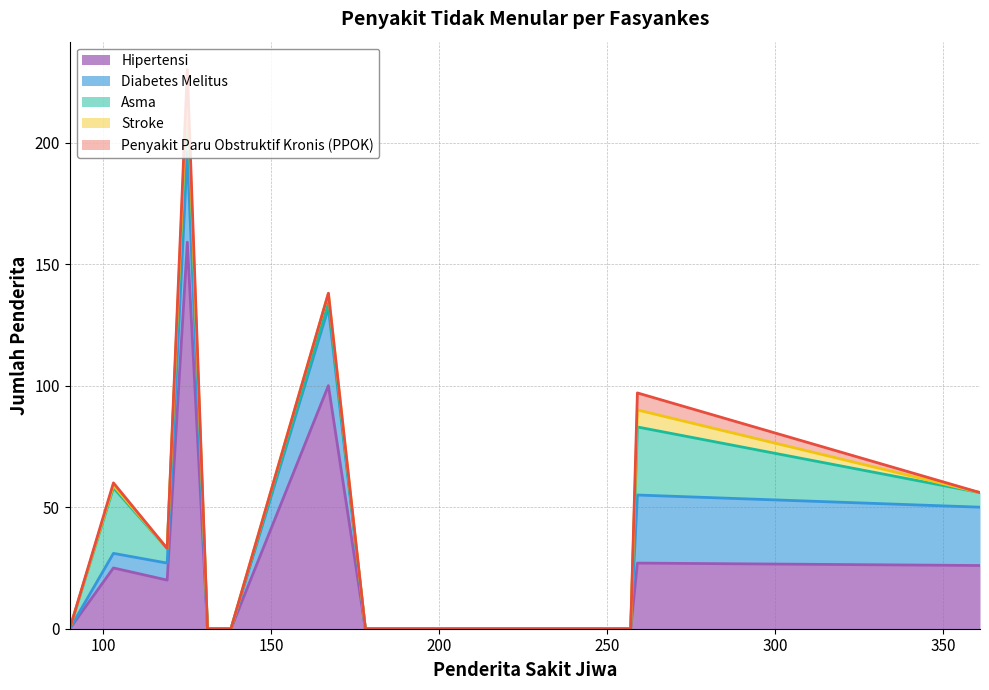

At 103, list the series in order from largest to smallest.

Asma, Hipertensi, Diabetes Melitus, Stroke, Penyakit Paru Obstruktif Kronis (PPOK)